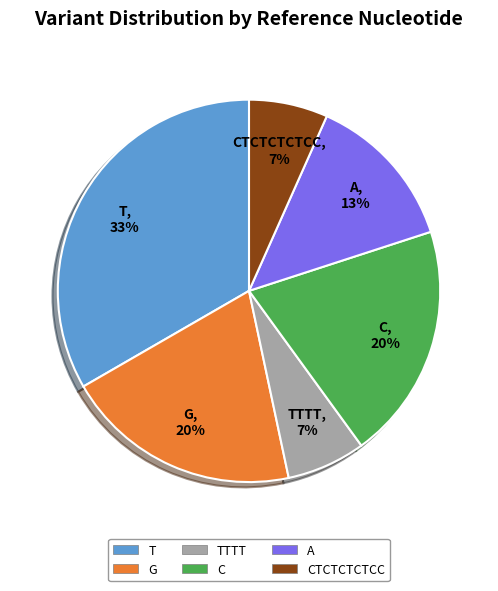

How many slices are in this pie chart?

6